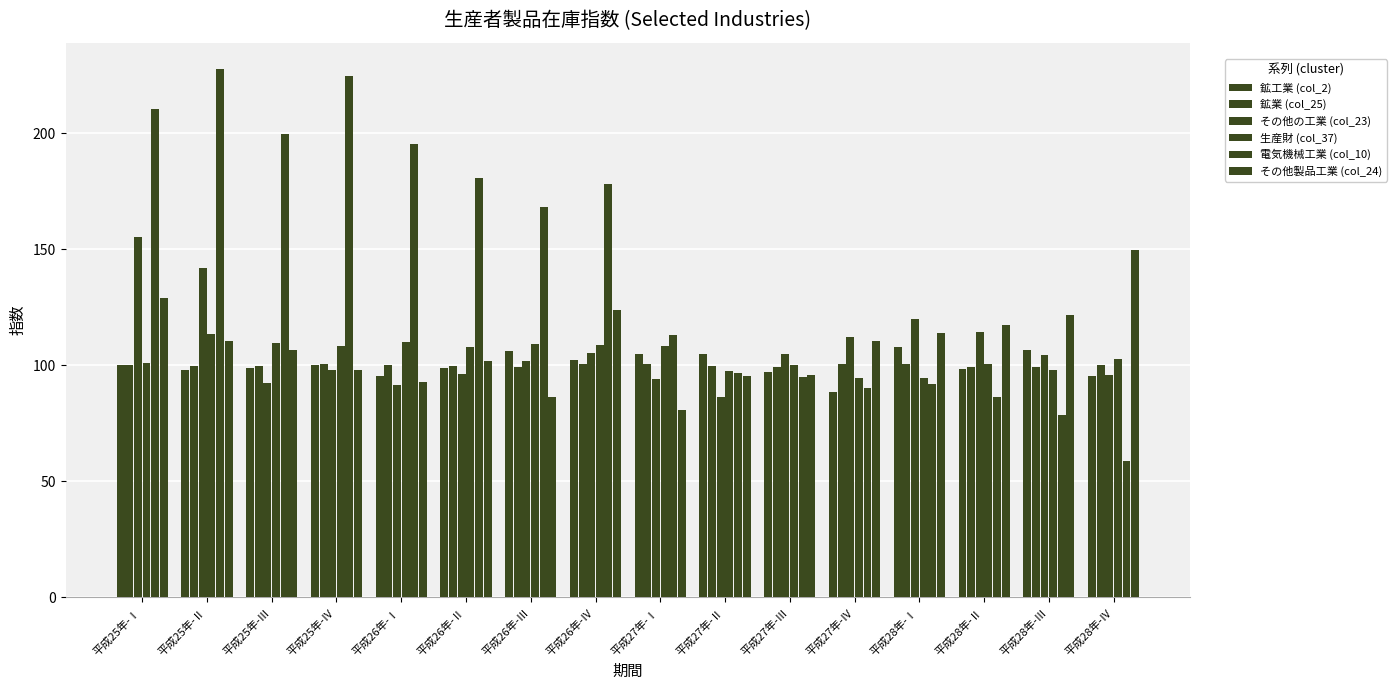

How many bars are there in total?

96